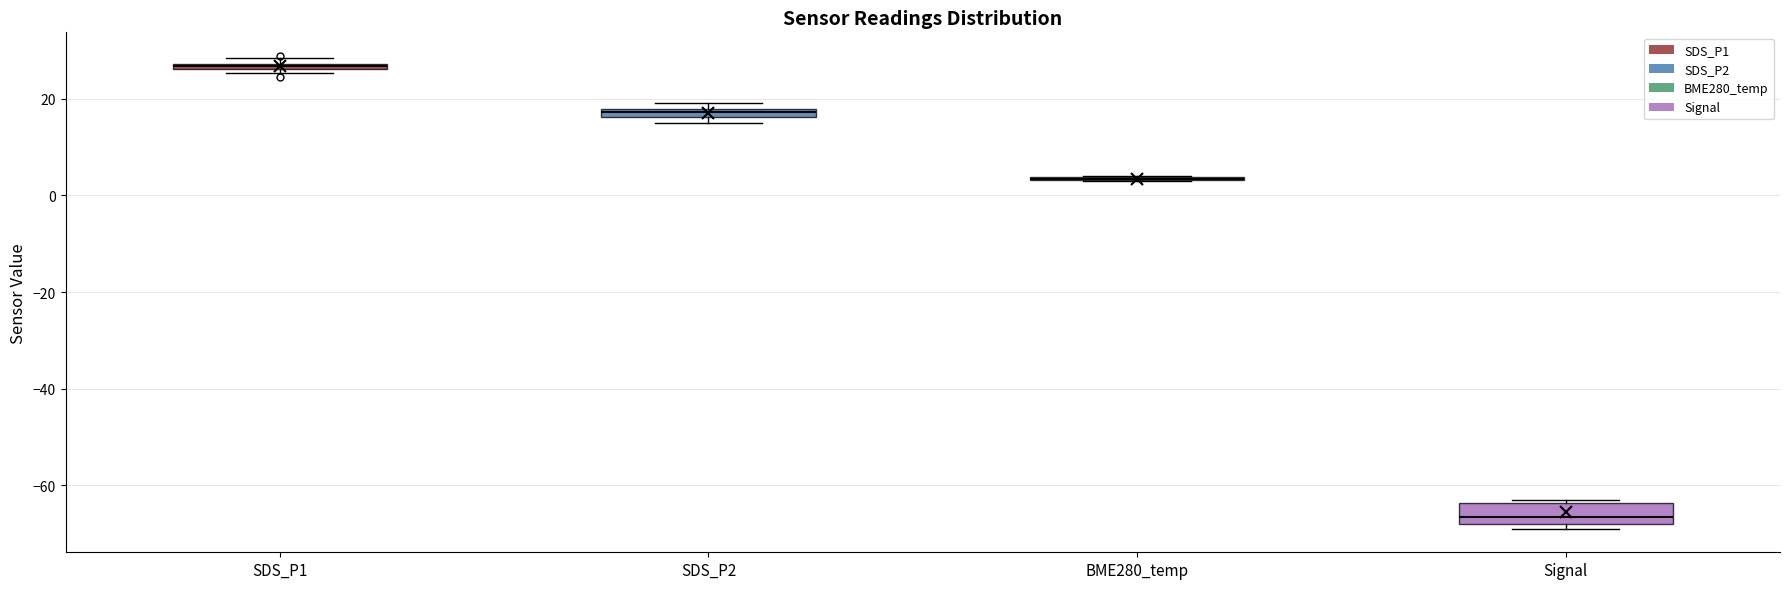

Comparing the boxes themselves (not the whiskers), which one is the tallest?

Signal